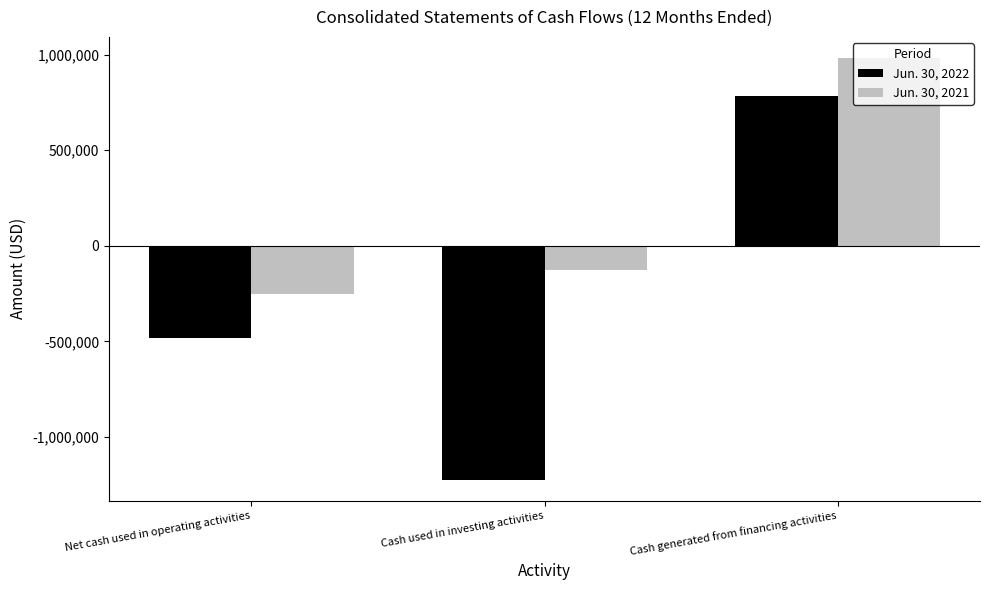

Is it true that Jun. 30, 2021 equals -250000 at Net cash used in operating activities?

True